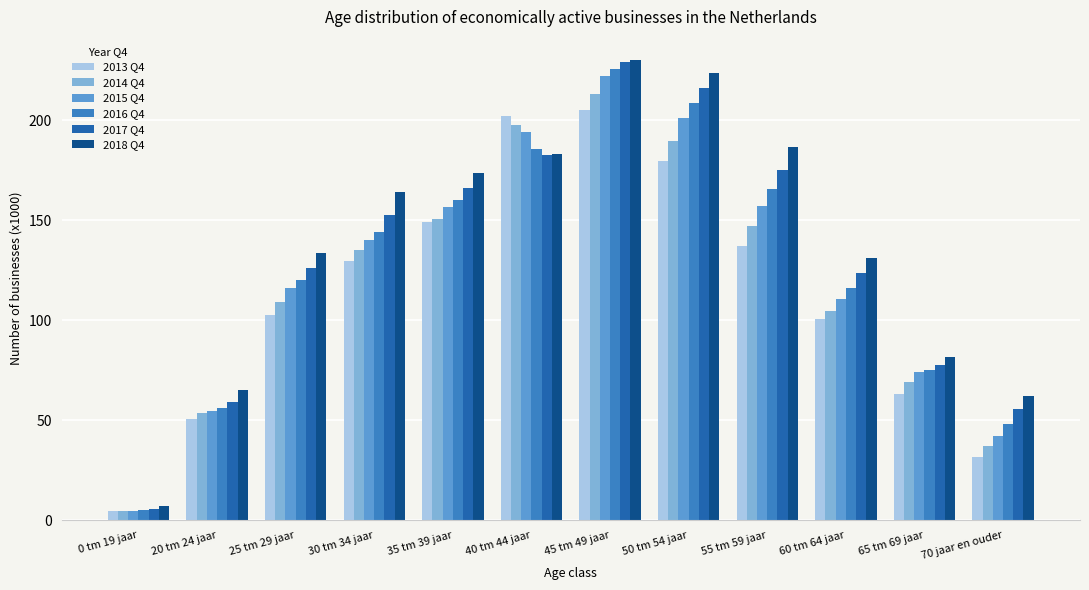

What is the difference between the maximum and second lowest values in the 2016 Q4 series?

177.4